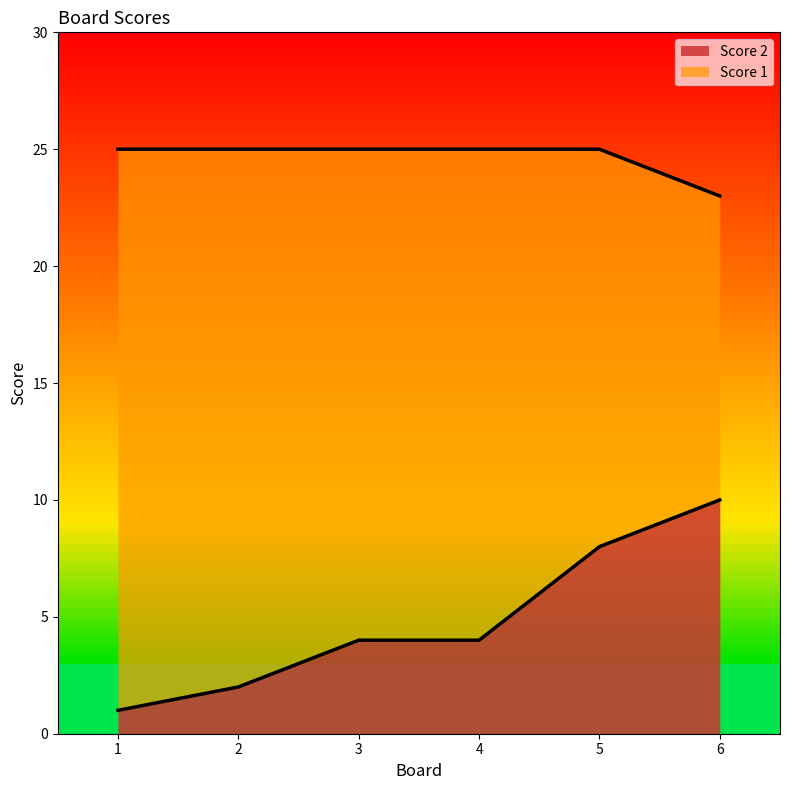

Rank the series at 5 from highest to lowest value.

Score 1, Score 2